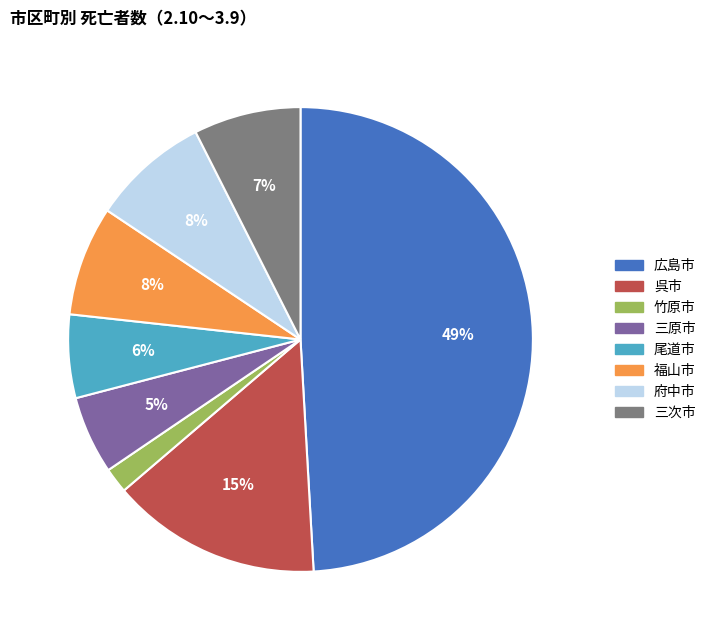

How many slices are in this pie chart?

8